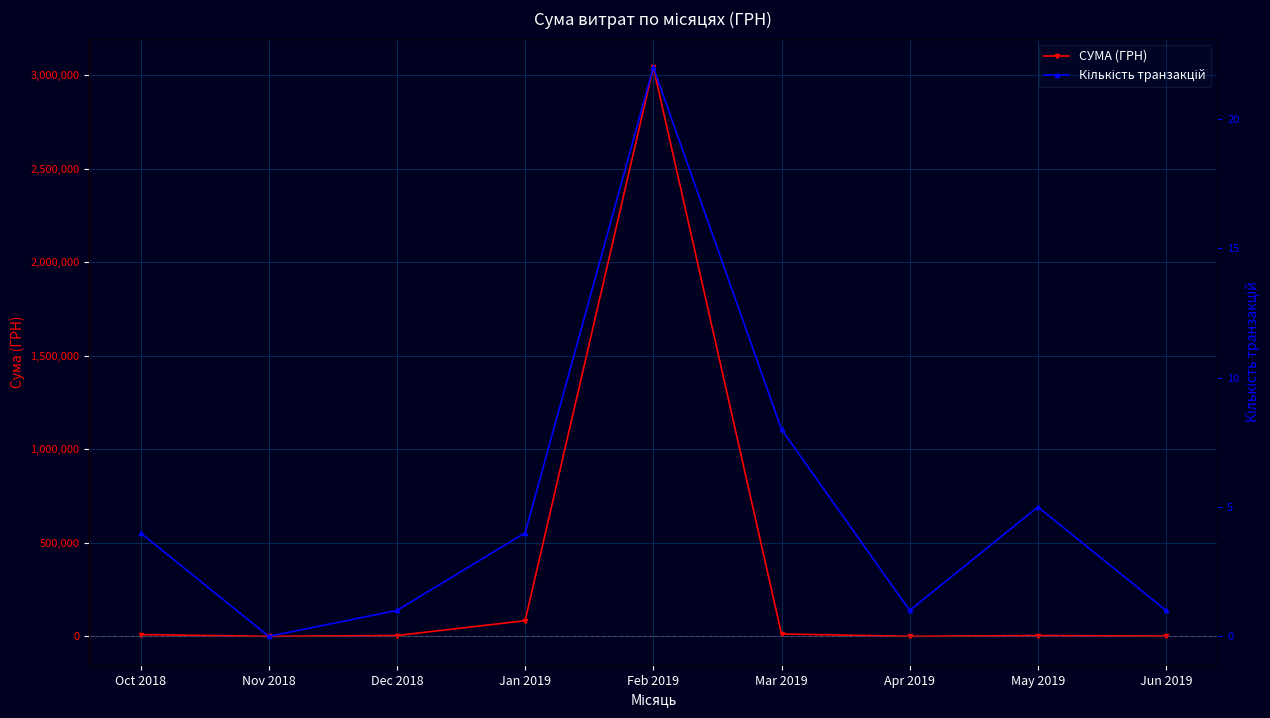

List the series in order of their overall mean, highest first.

СУМА (ГРН), Кількість транзакцій